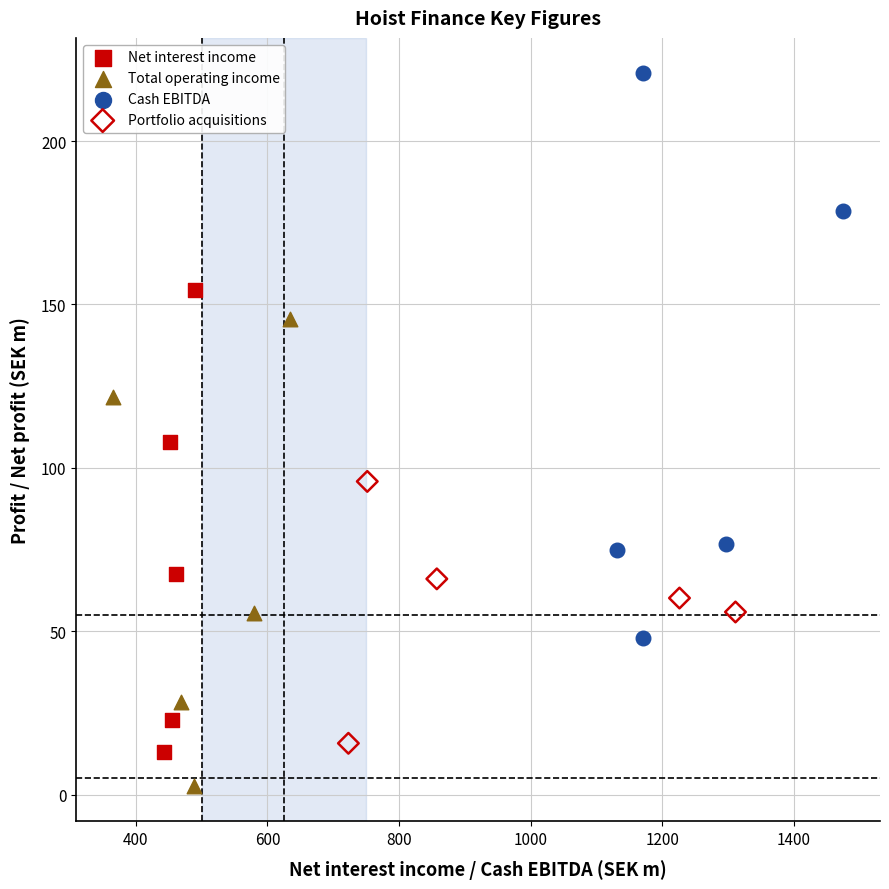

Which series reaches the maximum Y coordinate?

Cash EBITDA